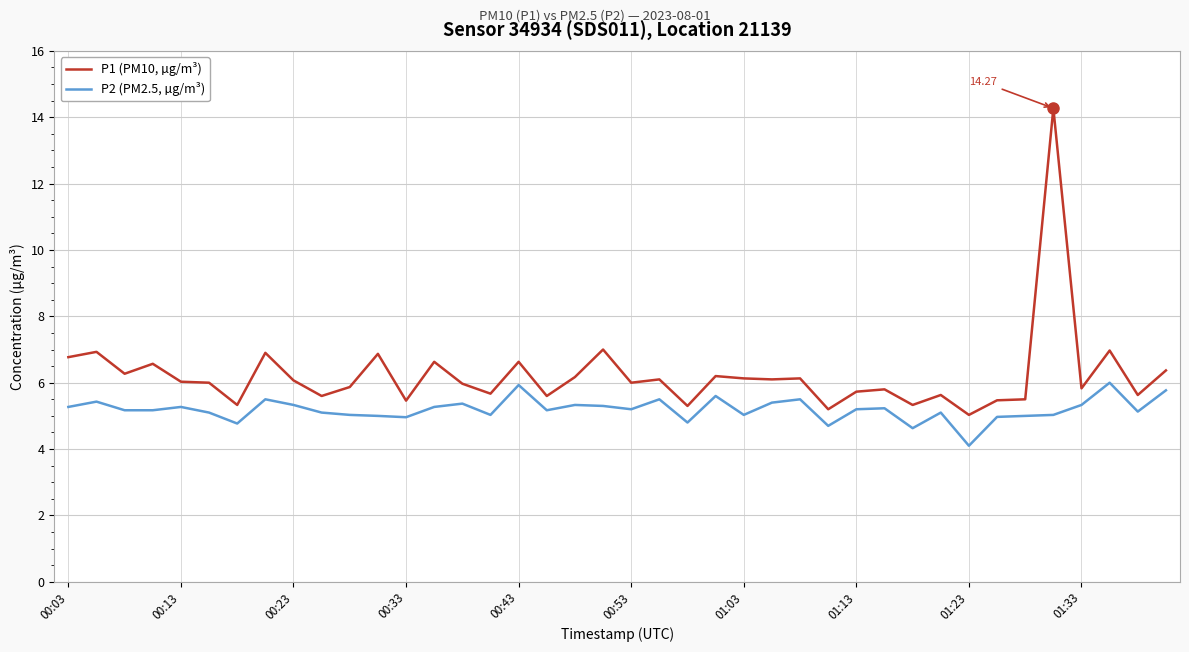

True or false: P2 (PM2.5, µg/m³) and P1 (PM10, µg/m³) cross at least once.

False